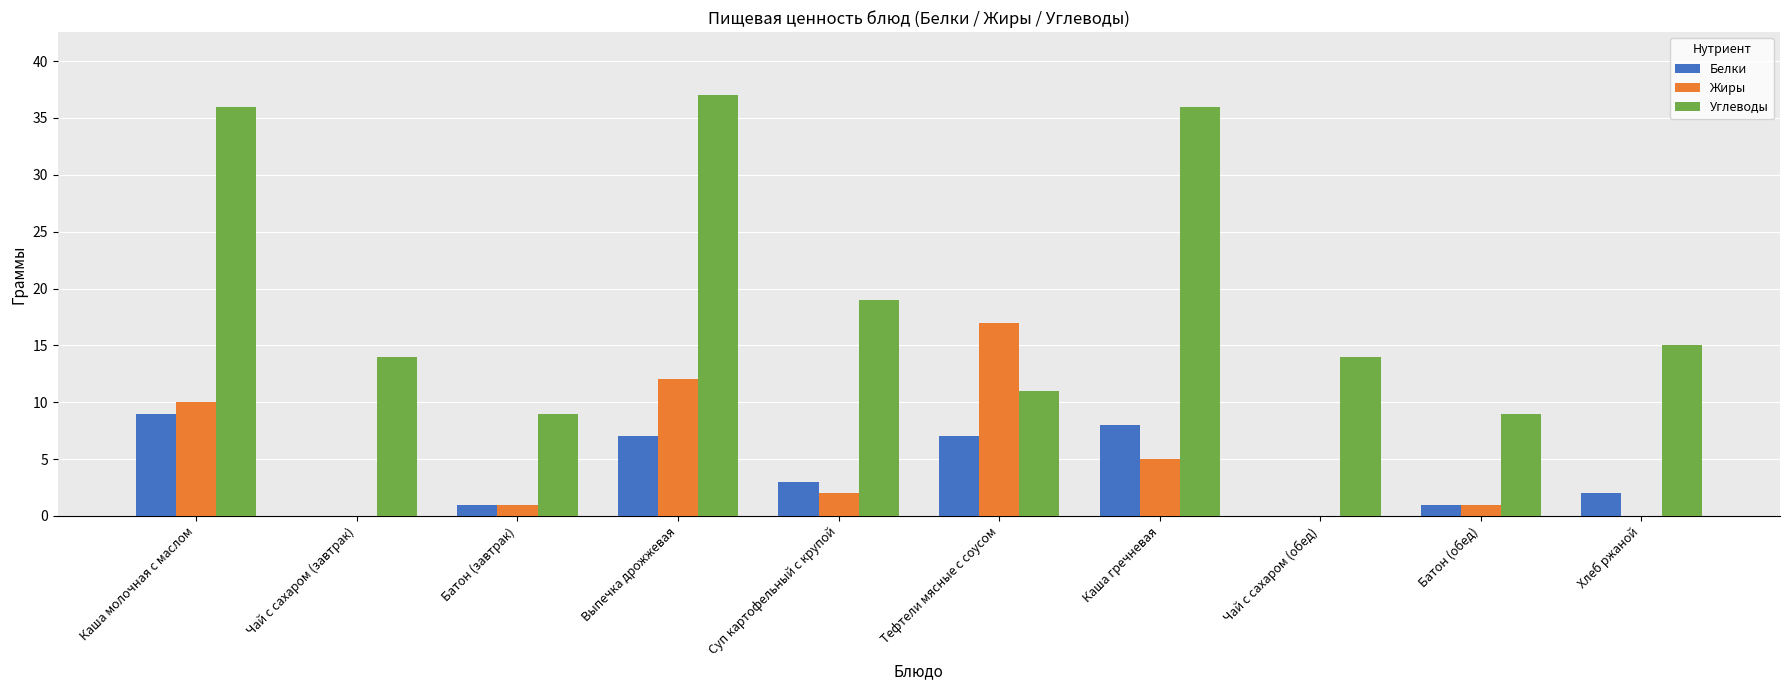

Which series changed the most between Каша молочная с маслом and Батон (обед)?

Углеводы